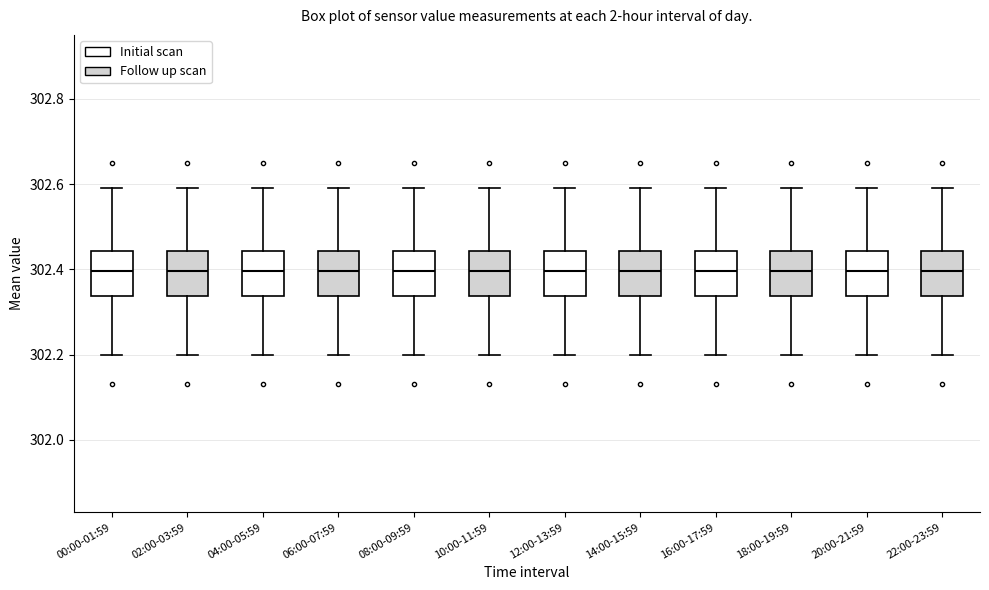

Reading left to right, read every box against the y-axis: the position of its median line, the range the box covers, and the ends of its whiskers. The values are not printed on the chart, so give them approximately, as read against the axis.

00:00-01:59: median 302.40, box 302.34 to 302.44, whiskers 302.20 to 302.60
02:00-03:59: median 302.40, box 302.34 to 302.44, whiskers 302.20 to 302.60
04:00-05:59: median 302.40, box 302.34 to 302.44, whiskers 302.20 to 302.60
06:00-07:59: median 302.40, box 302.34 to 302.44, whiskers 302.20 to 302.60
08:00-09:59: median 302.40, box 302.34 to 302.44, whiskers 302.20 to 302.60
10:00-11:59: median 302.40, box 302.34 to 302.44, whiskers 302.20 to 302.60
12:00-13:59: median 302.40, box 302.34 to 302.44, whiskers 302.20 to 302.60
14:00-15:59: median 302.40, box 302.34 to 302.44, whiskers 302.20 to 302.60
16:00-17:59: median 302.40, box 302.34 to 302.44, whiskers 302.20 to 302.60
18:00-19:59: median 302.40, box 302.34 to 302.44, whiskers 302.20 to 302.60
20:00-21:59: median 302.40, box 302.34 to 302.44, whiskers 302.20 to 302.60
22:00-23:59: median 302.40, box 302.34 to 302.44, whiskers 302.20 to 302.60